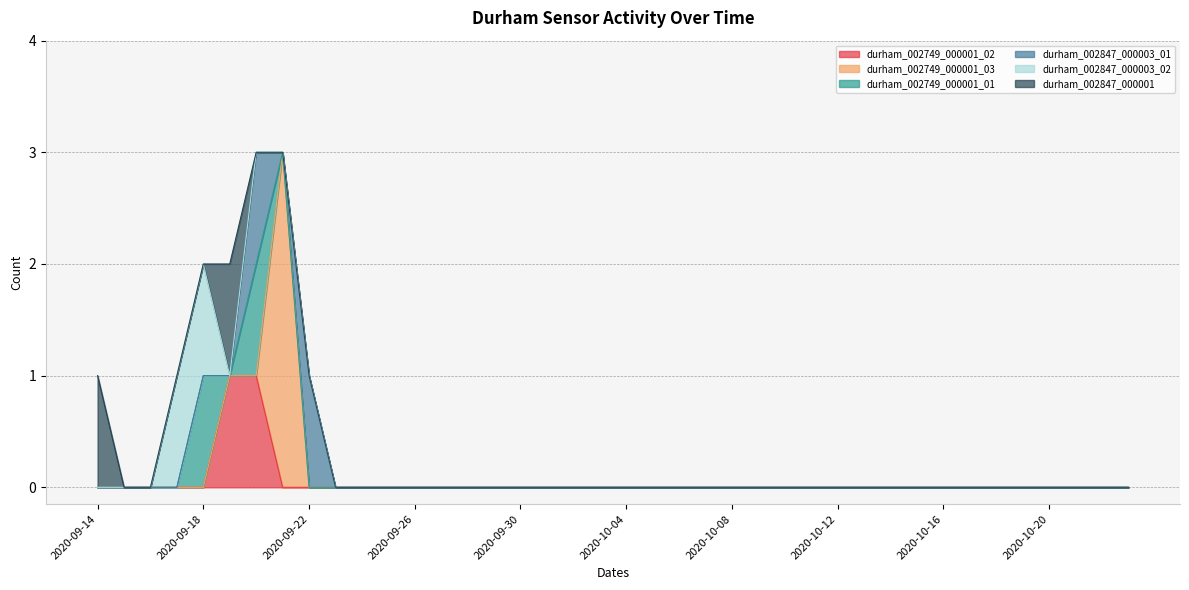

What is the difference between the maximum and second lowest values in the durham_002847_000001 series?

1